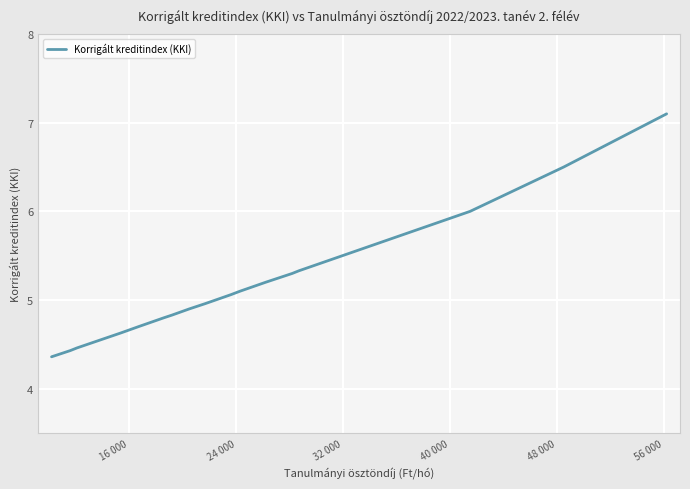

Is it true that the value at 9 is 7.3?

False